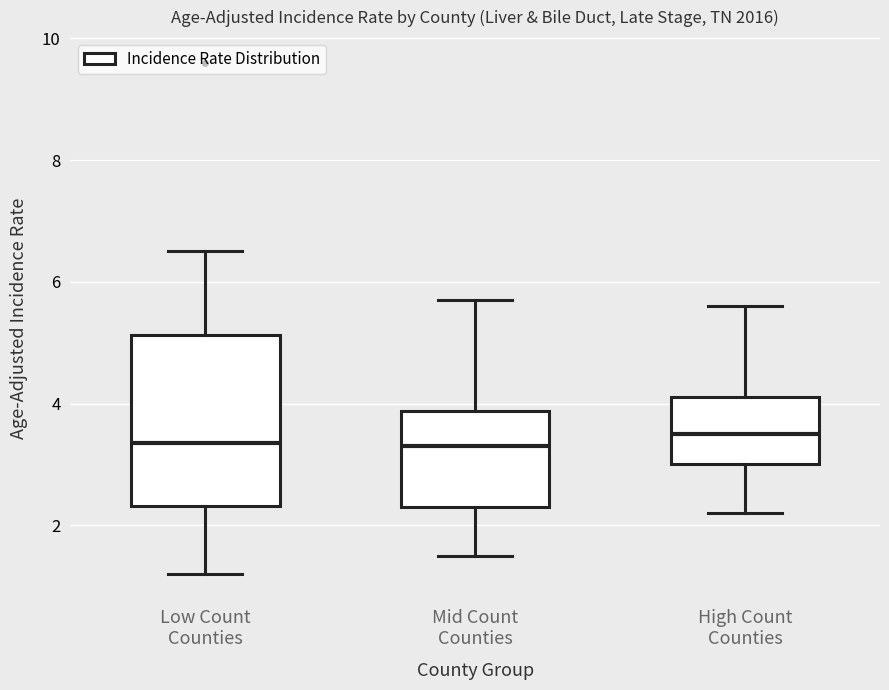

Reading left to right, transcribe this box plot: for each box, give where its median line is, the range the box spans, and where its two whiskers end, as read against the y-axis. The values are not printed on the chart, so give them approximately, as read against the axis.

Low Count Counties: median 3.4, box 2.4 to 5.2, whiskers 1.2 to 6.6
Mid Count Counties: median 3.4, box 2.4 to 3.8, whiskers 1.6 to 5.8
High Count Counties: median 3.6, box 3.0 to 4.2, whiskers 2.2 to 5.6